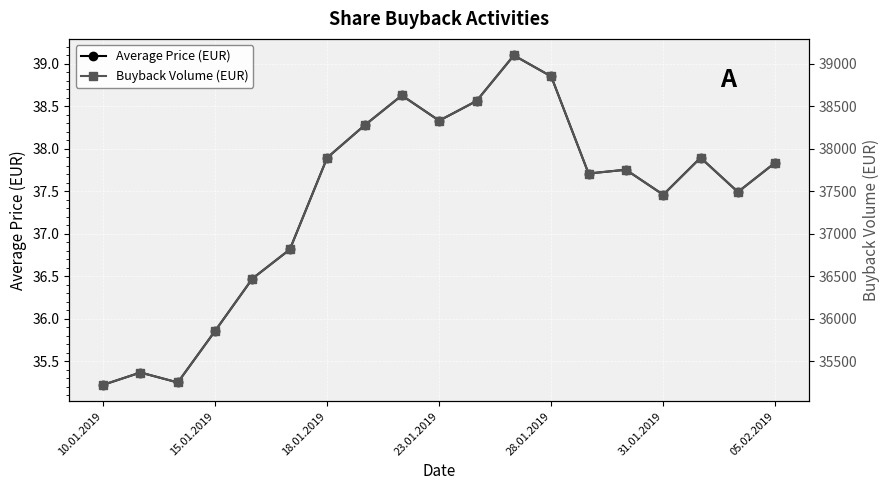

What is the smallest value displayed?

35.2